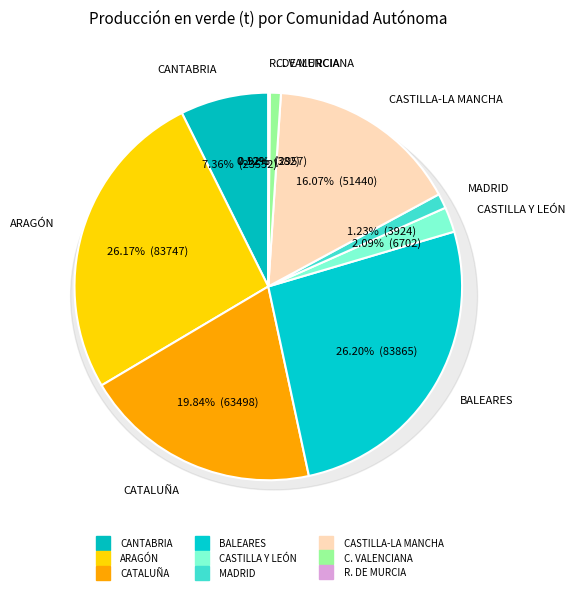

Which category has the smallest portion of the pie?

R. DE MURCIA